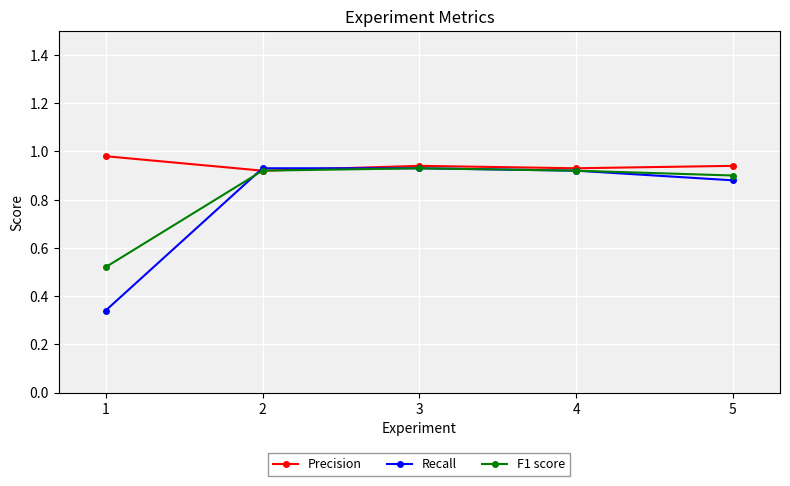

The Precision series shows 0.9 at 5. True or false?

True